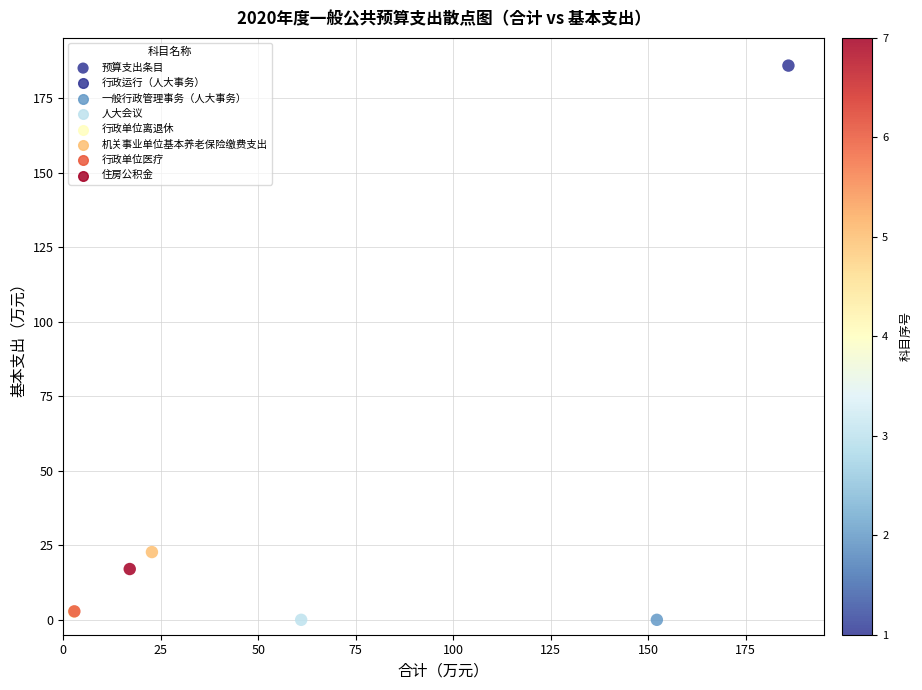

What Y value in the scatter plot is closest to 92?

22.7